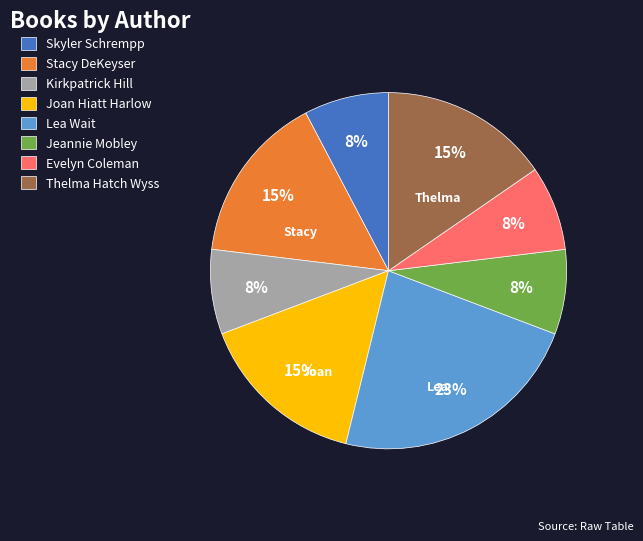

To the nearest percent, what percentage of the pie is Stacy DeKeyser?

15%